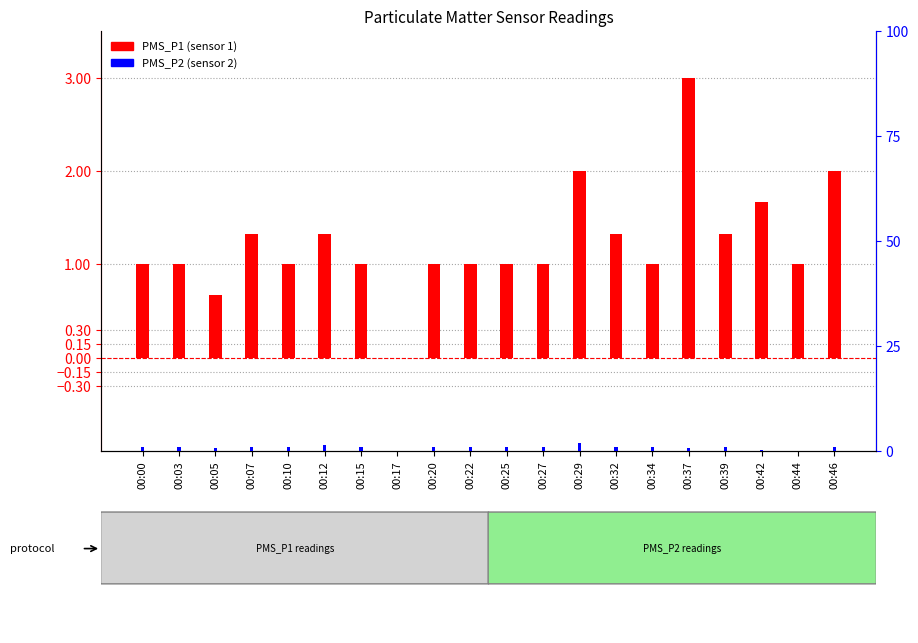

What is the value of the PMS_P2 bar at the 20th from the left?

1.0